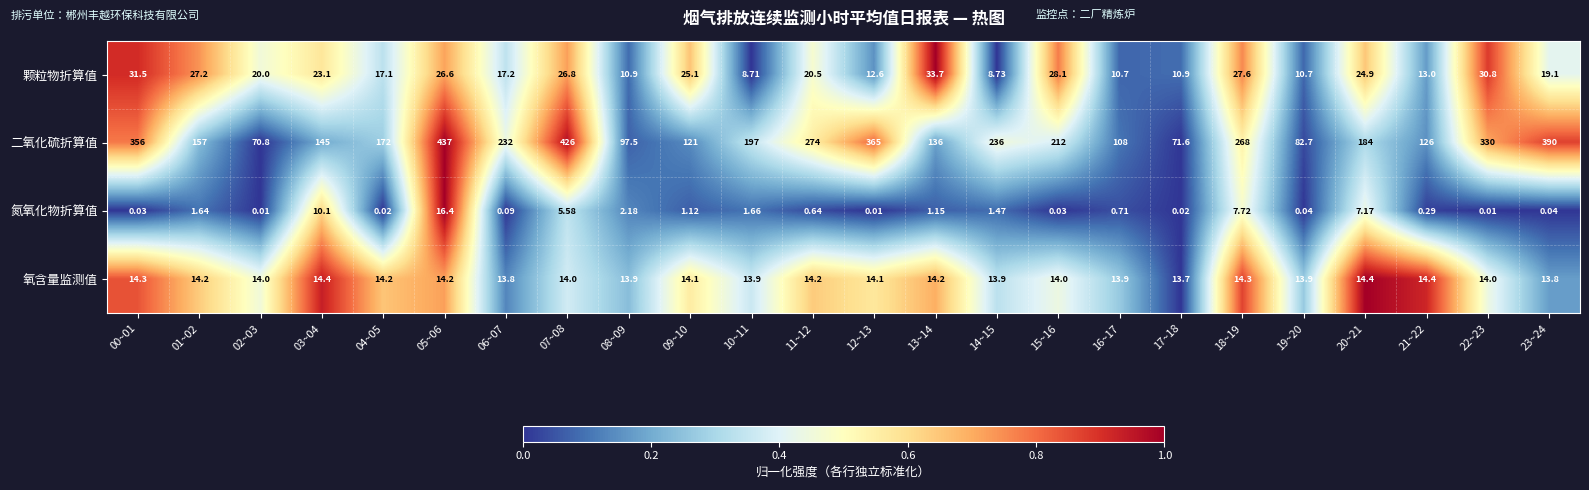

Between 05~06 and 20~21, which series saw the biggest shift?

二氧化硫折算值